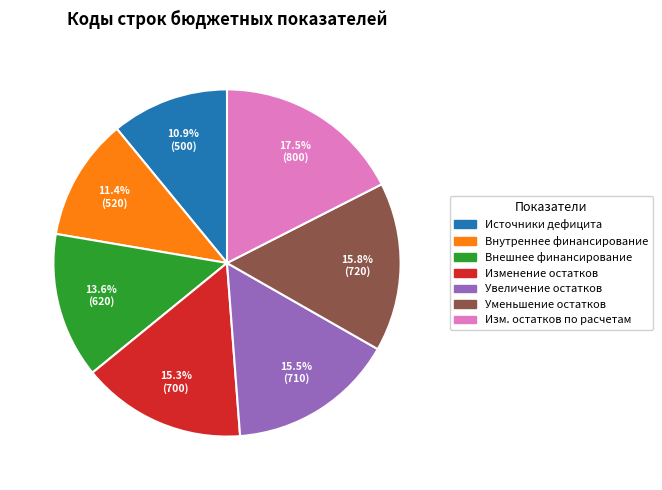

Is there a majority slice in this chart?

No